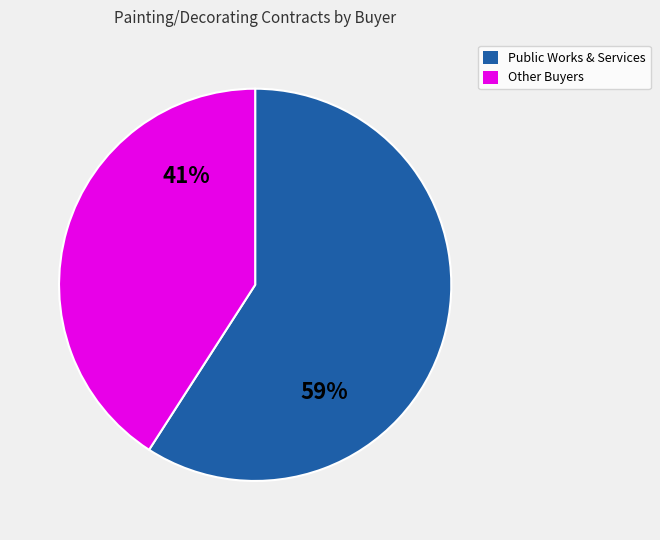

How many slices are in this pie chart?

2